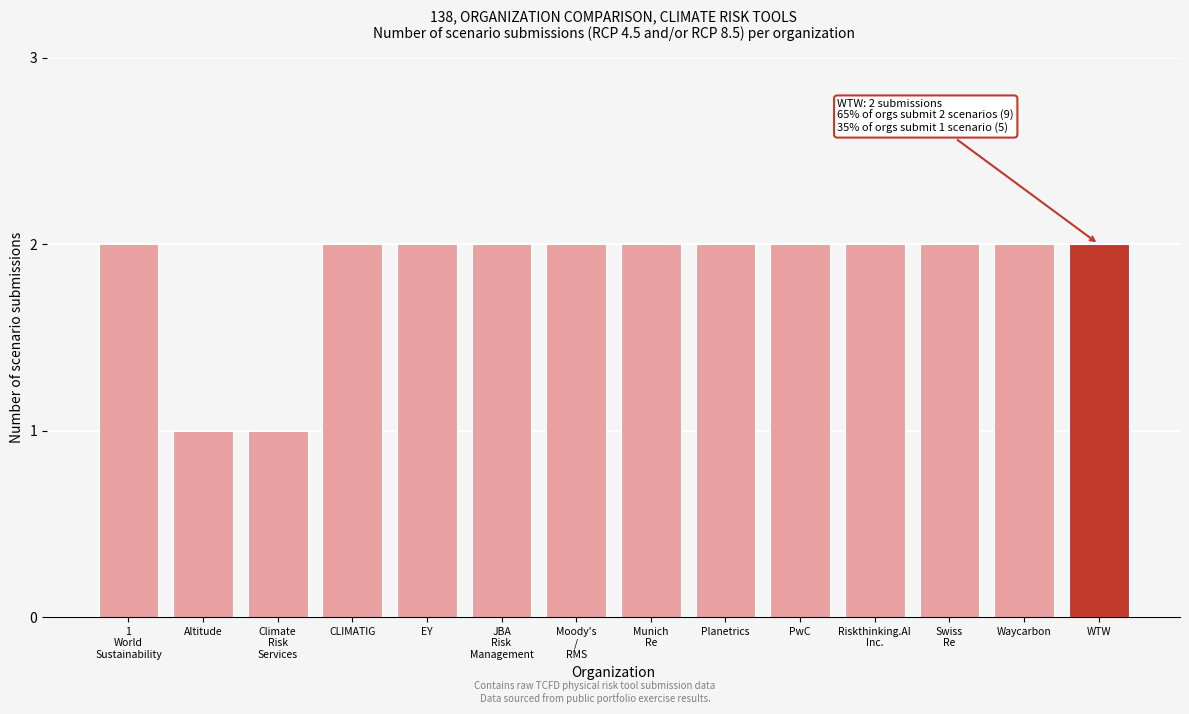

Reading left to right, list all the values displayed in this chart.

2	1	1	2	2	2	2	2	2	2	2	2	2	2